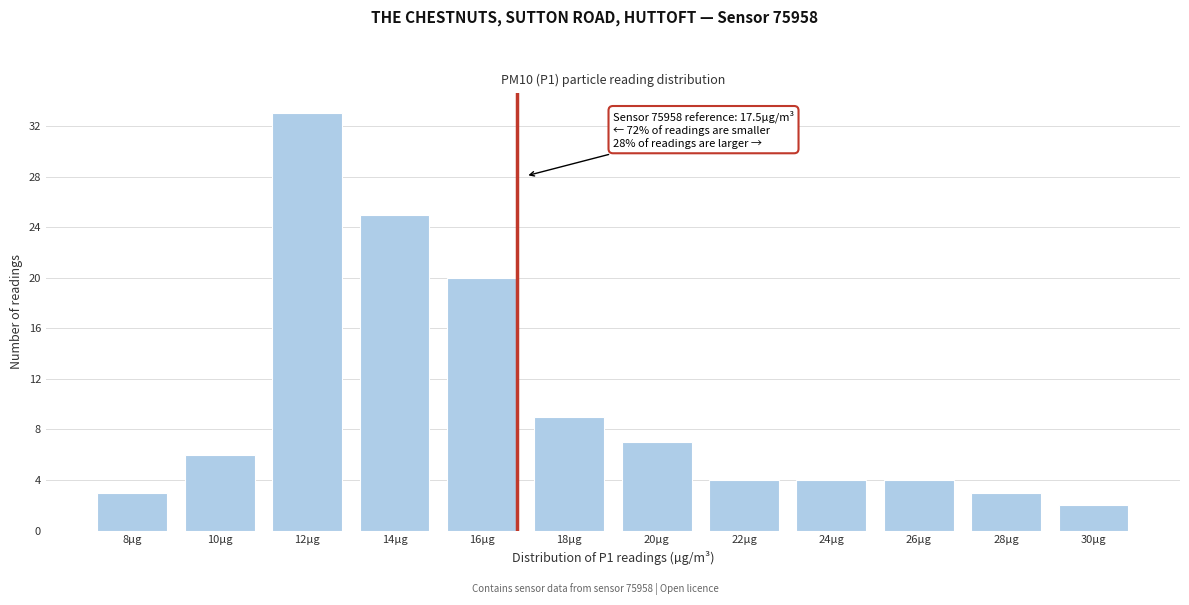

Reading left to right, what are all the values shown in this chart?

3	6	33	25	20	9	7	4	4	4	3	2